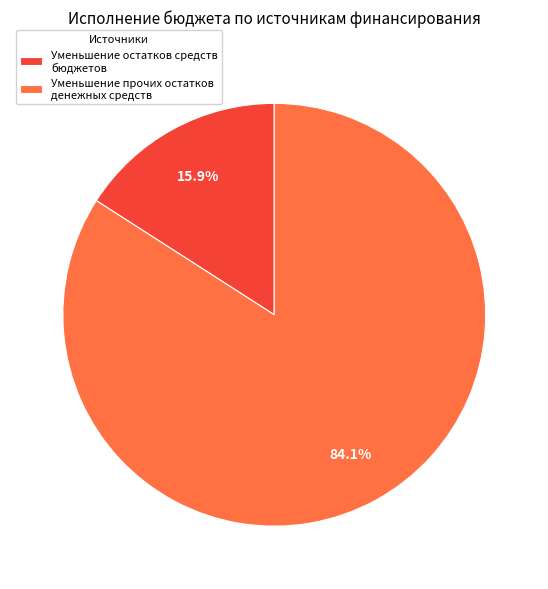

Count the number of slices in the pie.

2